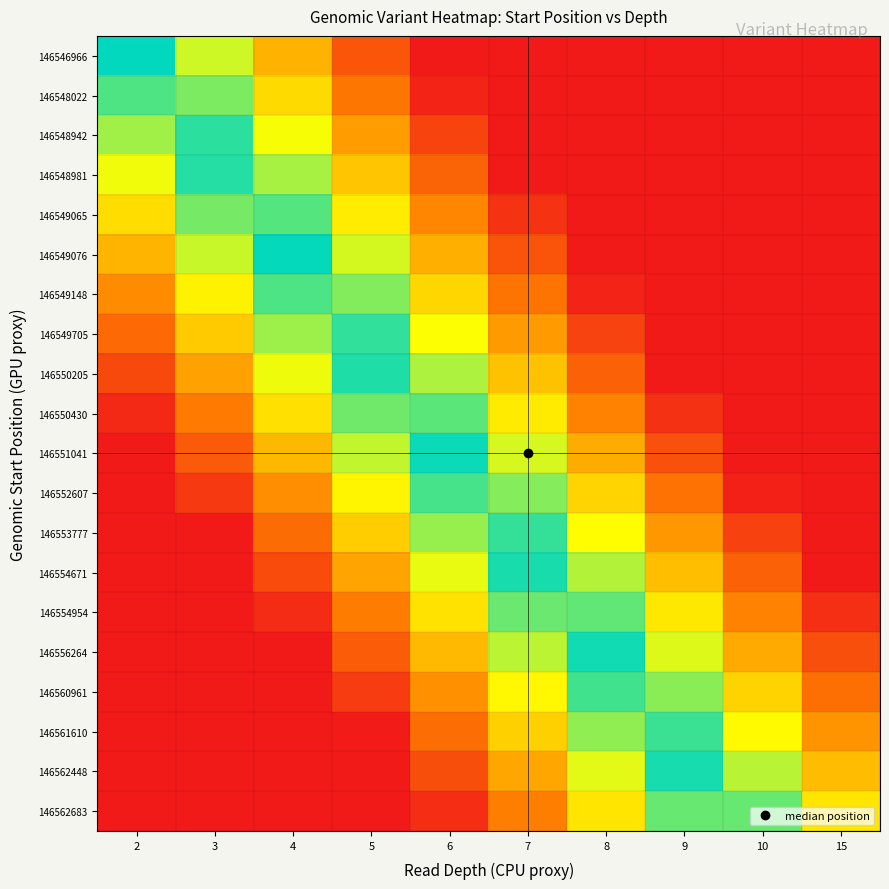

Which series has the largest total across all categories?

146562683